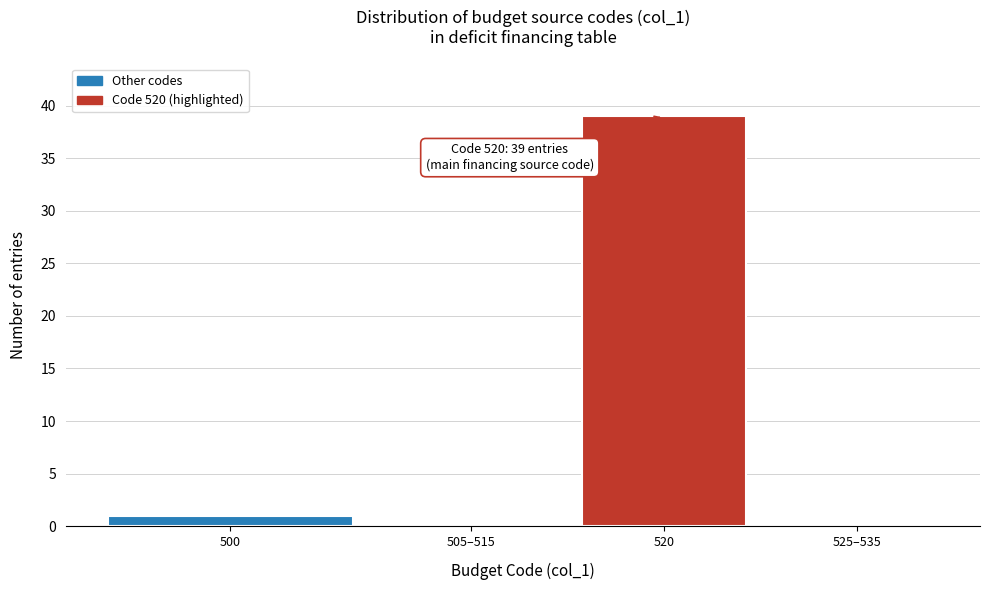

Reading left to right, extract all data points from this chart.

500=1	505–515=0	520=39	525–535=0